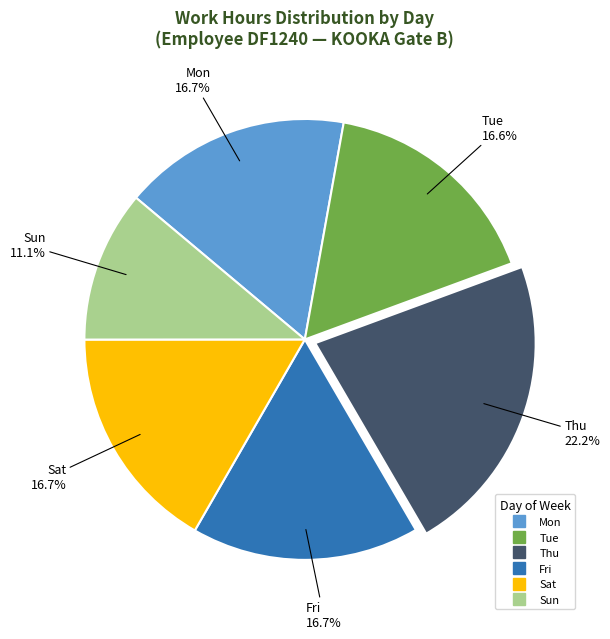

Does any single category account for the majority?

No